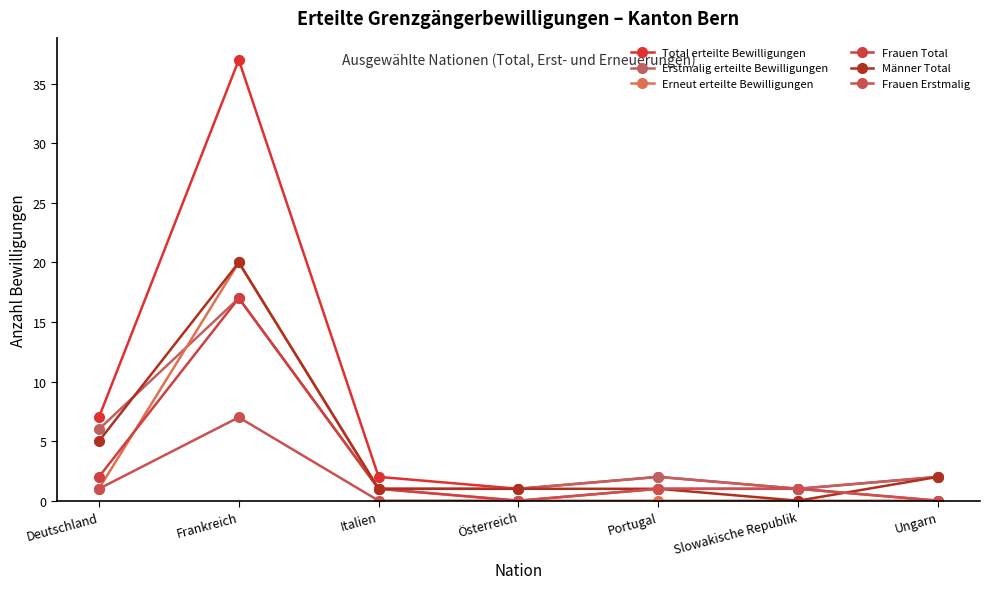

What is the label of the 5th point from the left?

Portugal